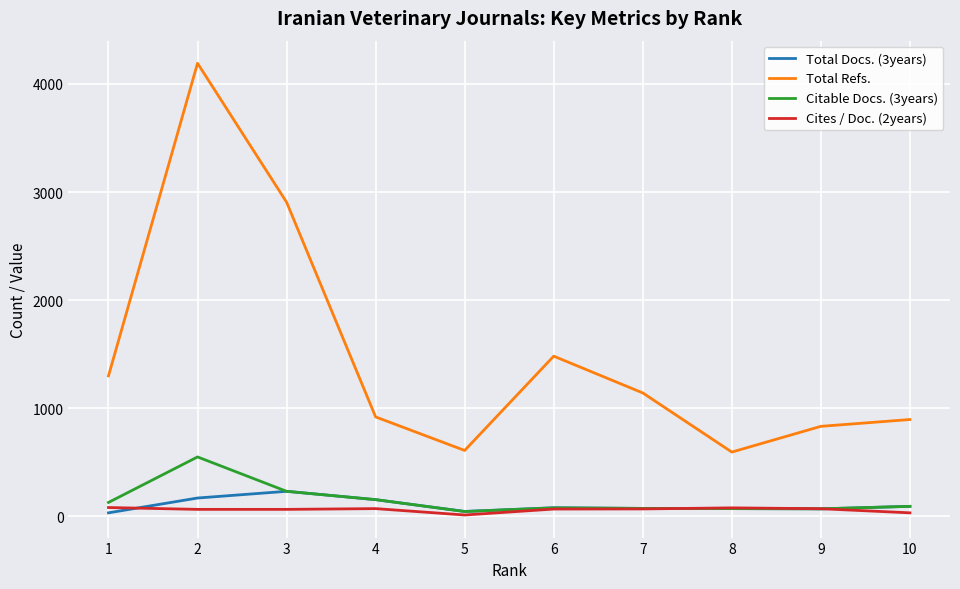

Is the value of Citable Docs. (3years) at 3 greater than the value of Cites / Doc. (2years) at 7?

Yes